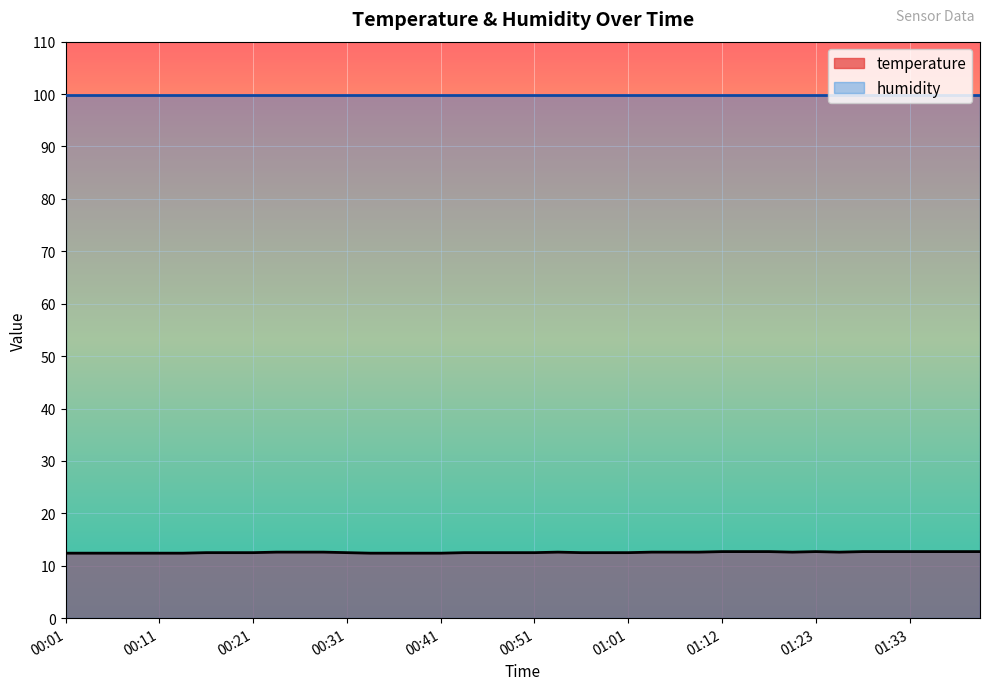

What is the minimum value shown in the chart?

12.4